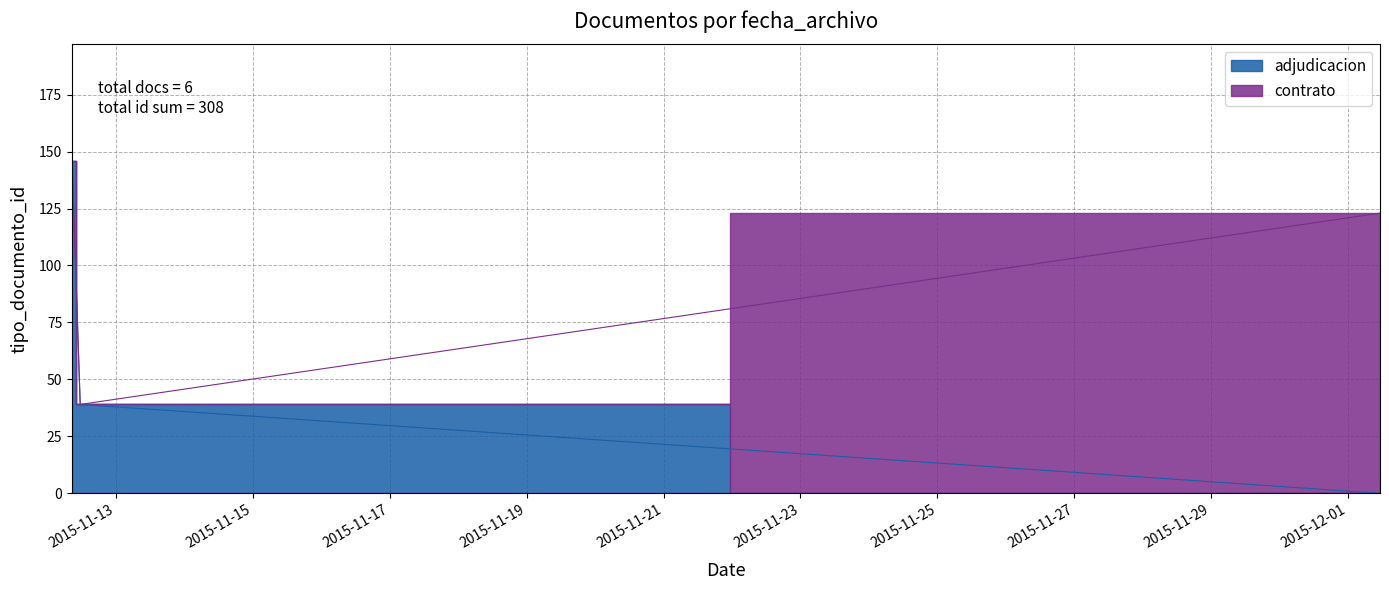

What is the difference between the values at 2015-11-12 08:38:20 and 2015-12-01 11:10:51?

85